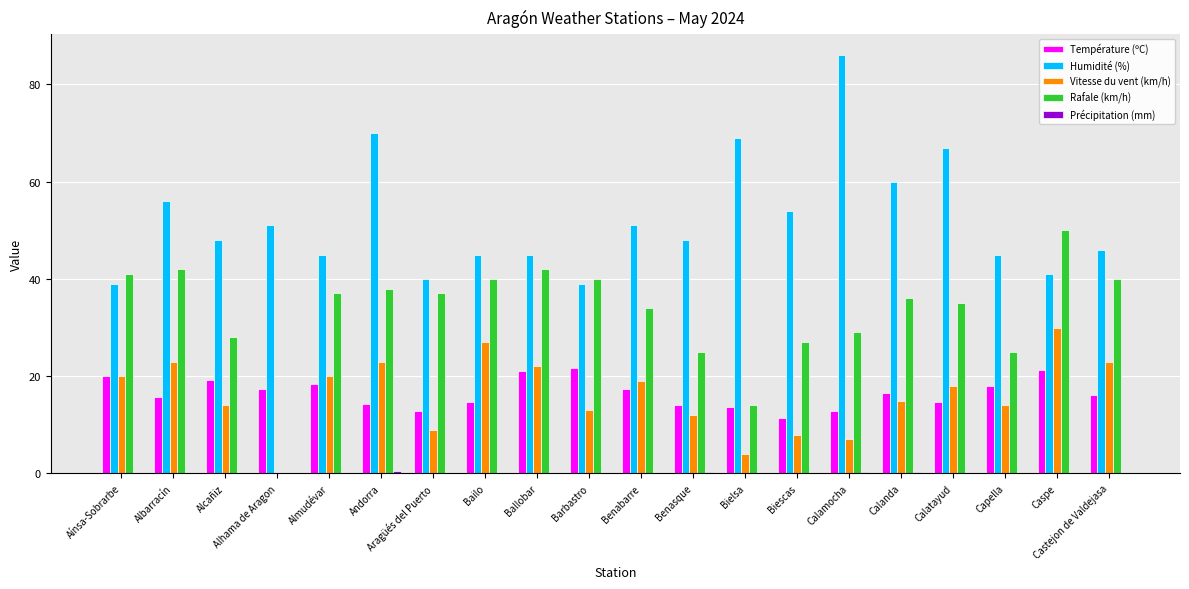

Where does the Rafale (km/h) series first go above 37?

Aínsa-Sobrarbe